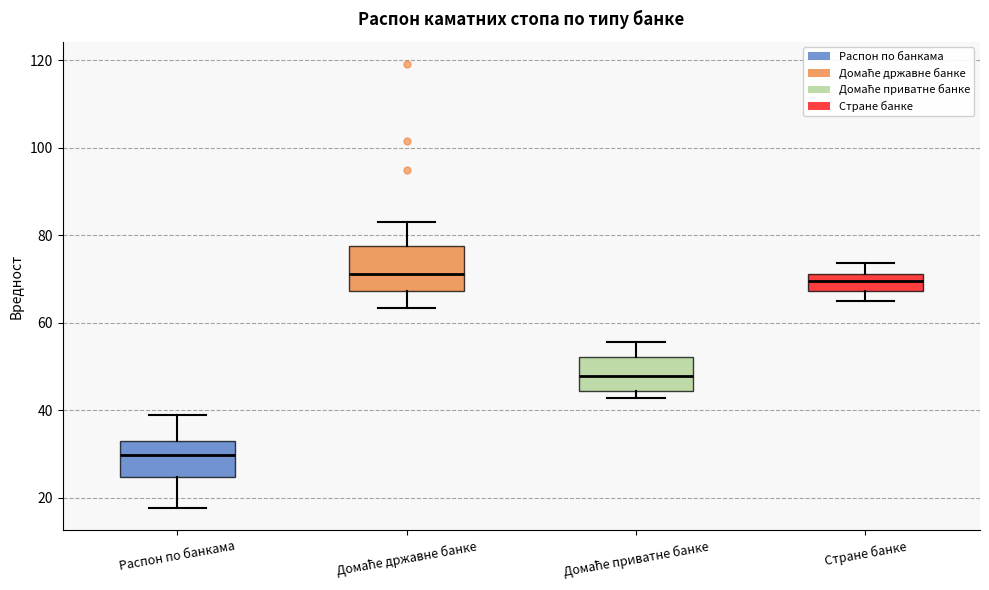

Where does the median line of the box for Домаће приватне банке sit on the y-axis? The values are not printed on the chart, so give them approximately, as read against the axis.

48